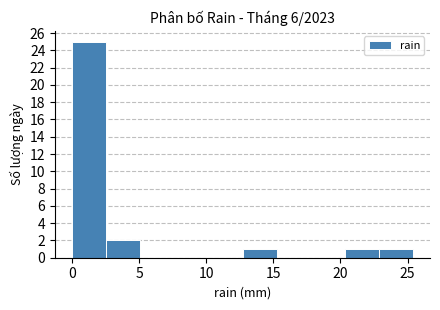

Over which range of the x-axis is the bar tallest?

0.0 to 2.5